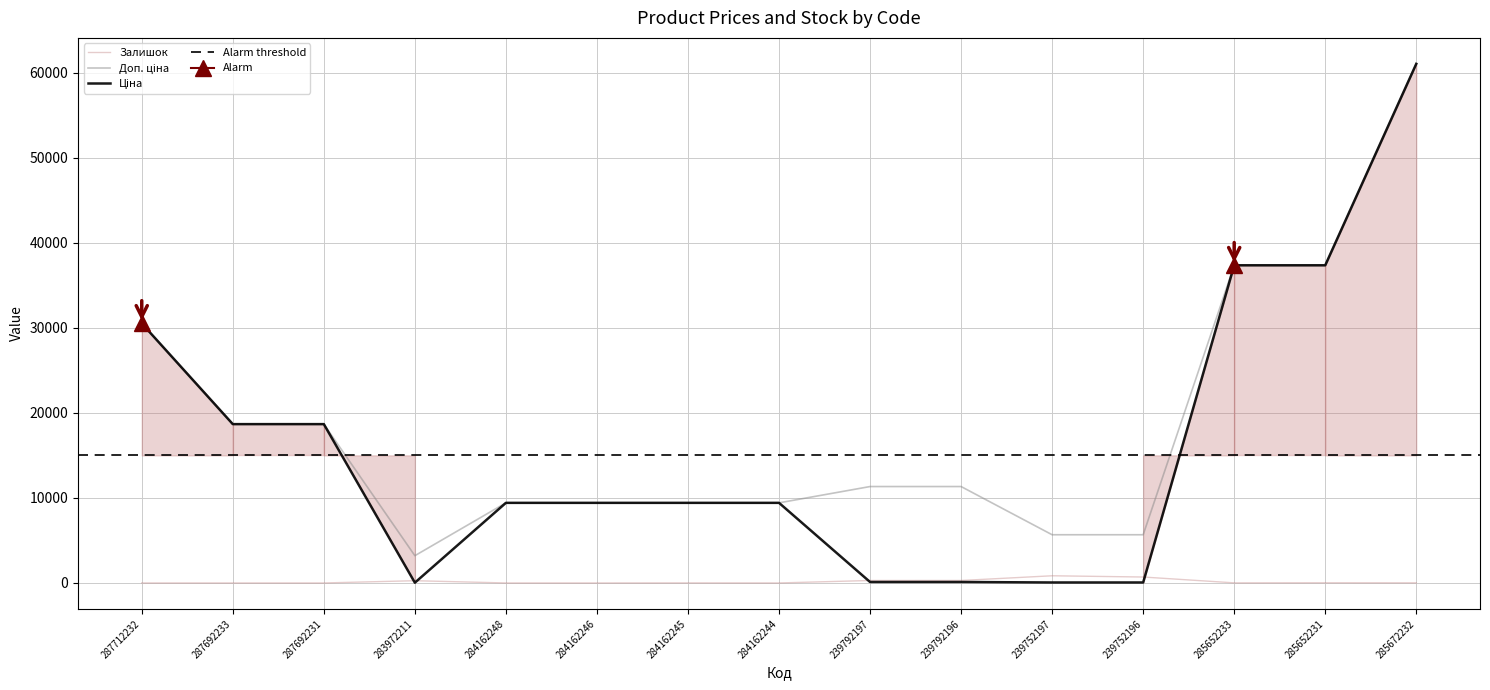

Which label corresponds to the largest value in the chart?

285672232